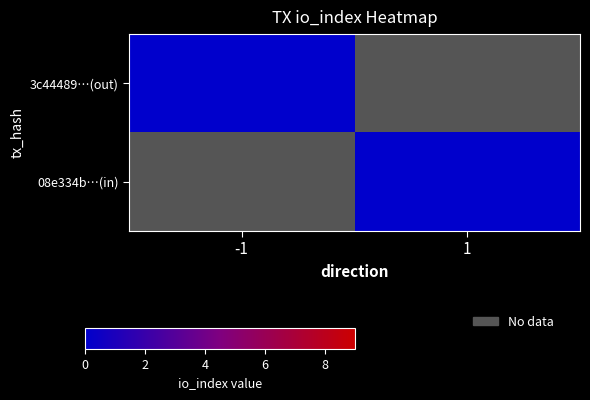

The value of 08e334b…(in) at -1 is 1.0. True or false?

True